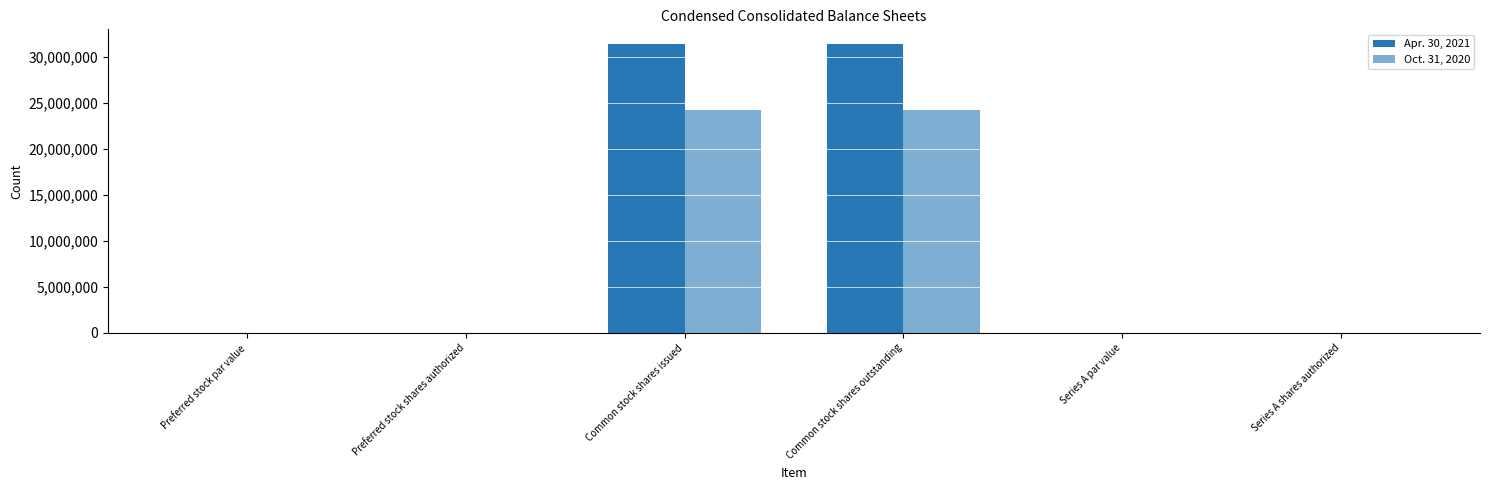

At Common stock shares issued, list the series in order from smallest to largest.

Oct. 31, 2020, Apr. 30, 2021